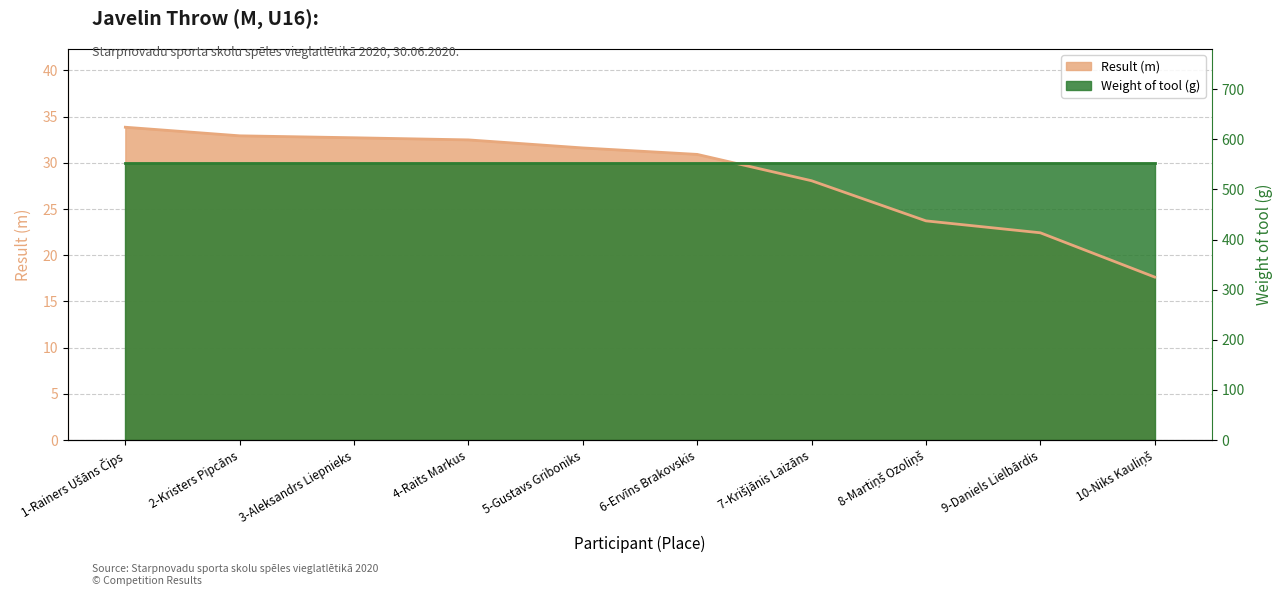

What is the average value?

28.6